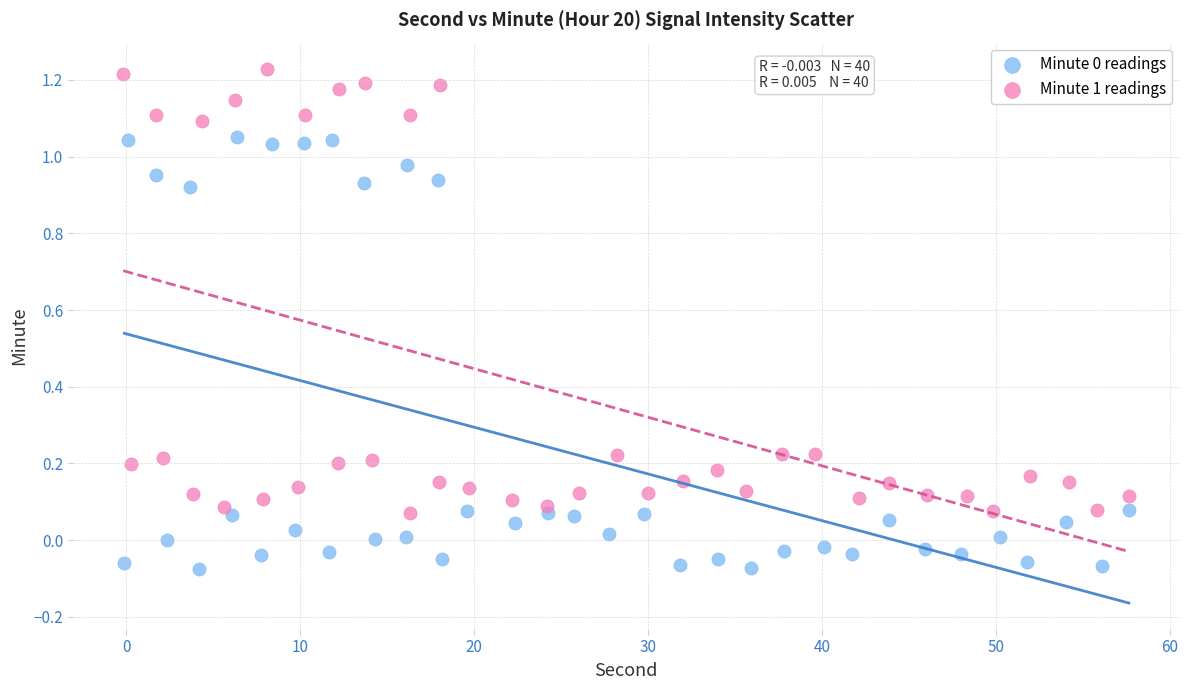

Which series has the largest Y range (max minus min)?

Minute 1 readings